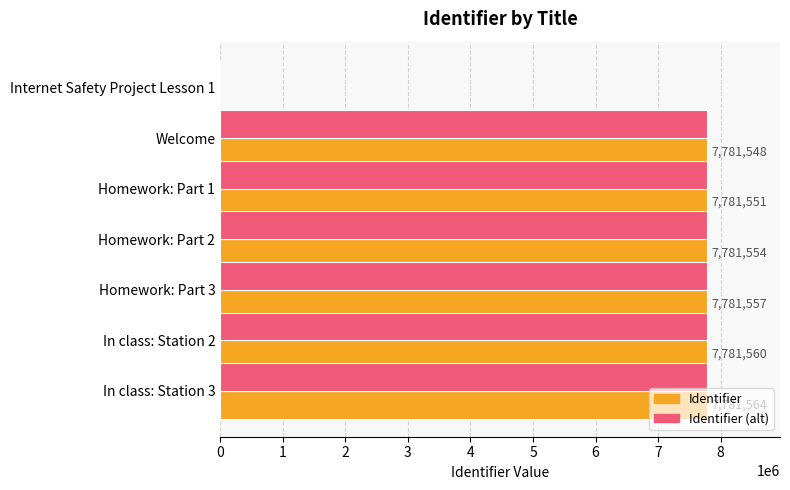

Where is Identifier (alt) nearest to the value 3890782?

Welcome